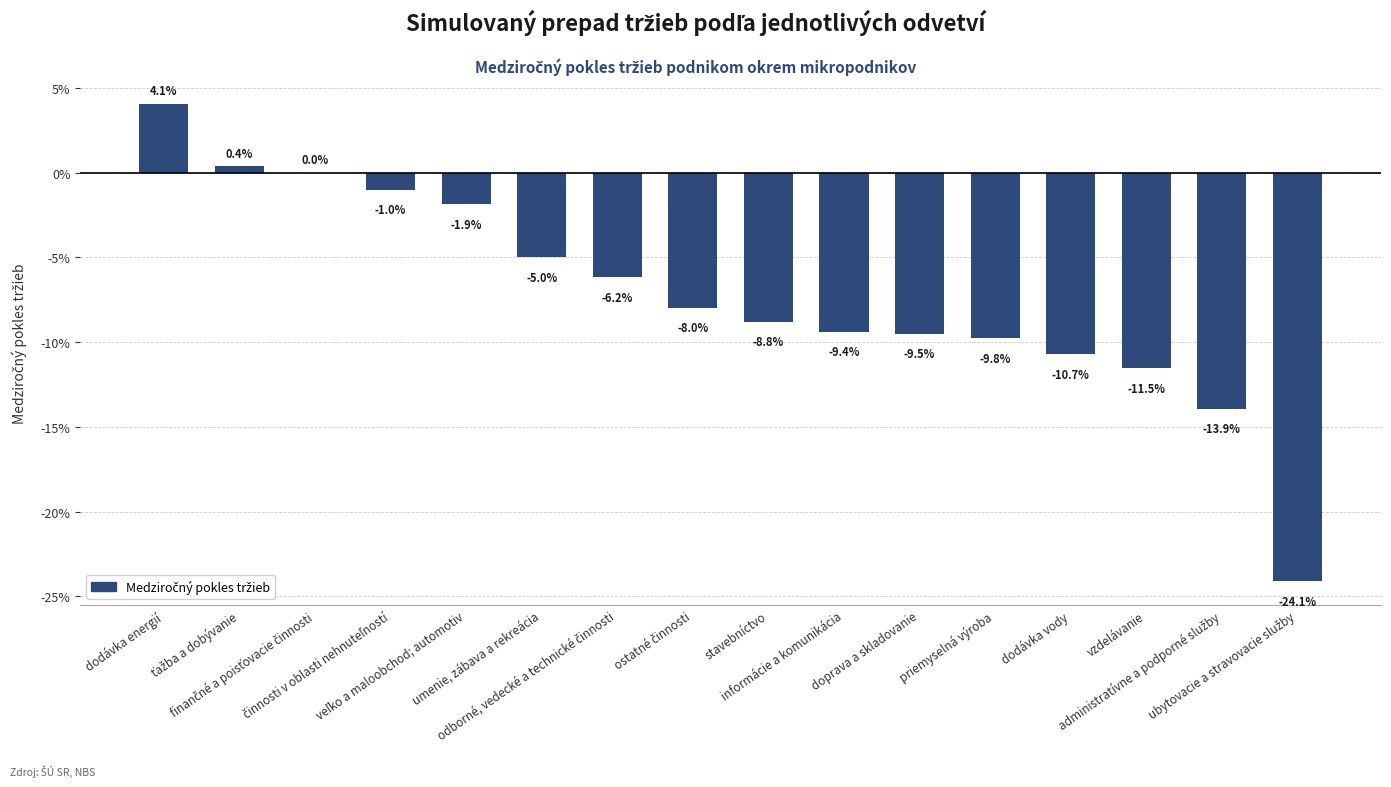

Which label corresponds to the smallest value in the chart?

ubytovacie a stravovacie služby